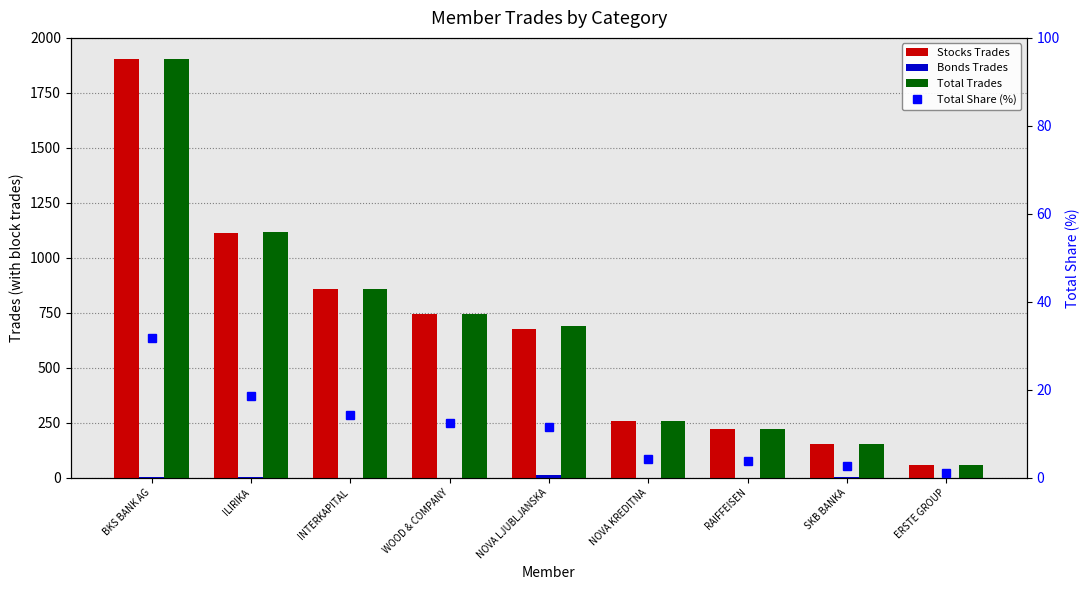

The value of Bonds Trades at SKB BANKA is 1.0. True or false?

True